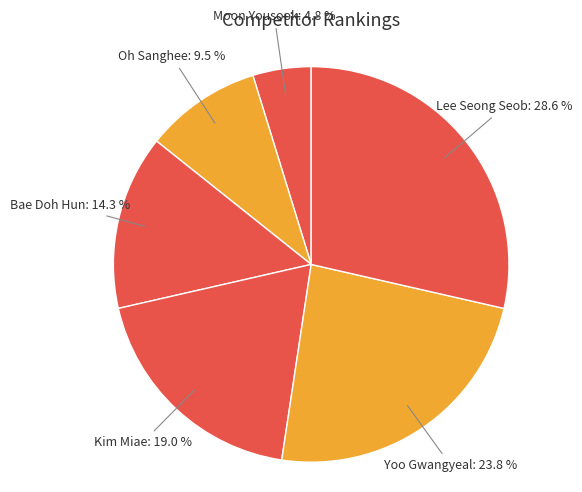

How many segments does this pie chart have?

6